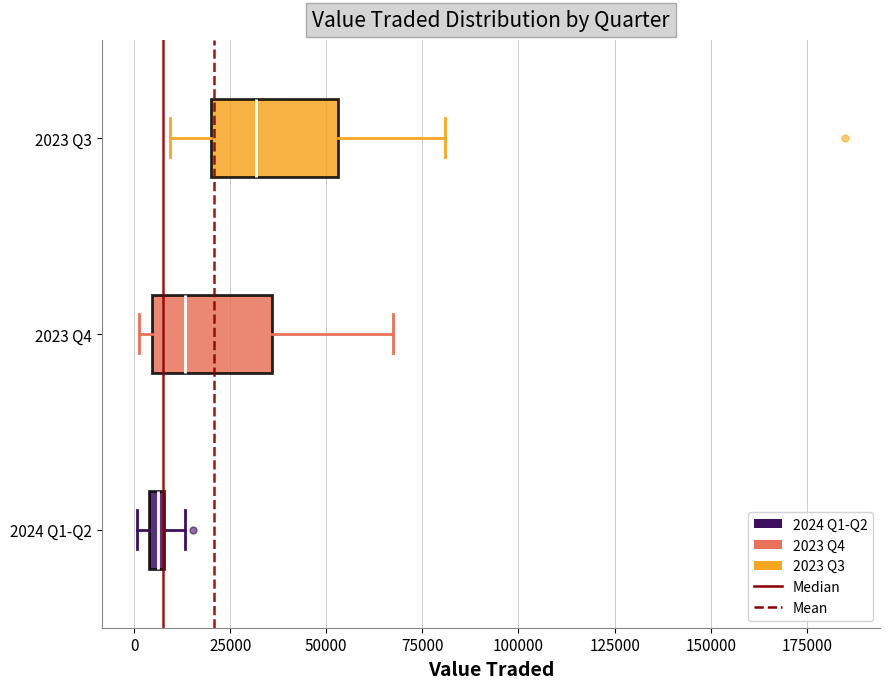

Which box's median line is the furthest to the left?

2024 Q1-Q2